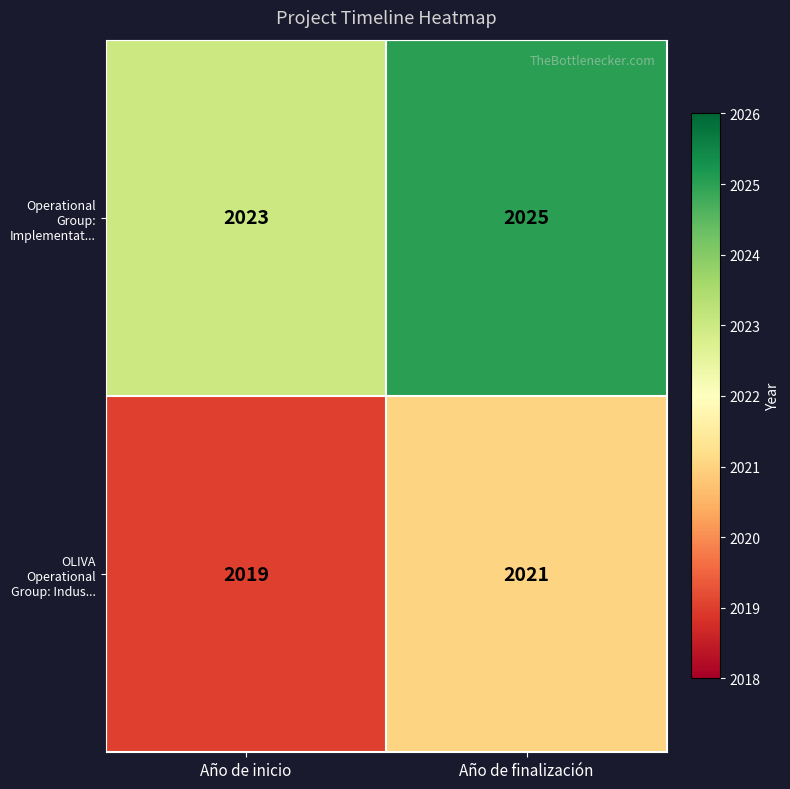

Is it true that Operational Group: Implementat... equals 2025 at Año de finalización?

True